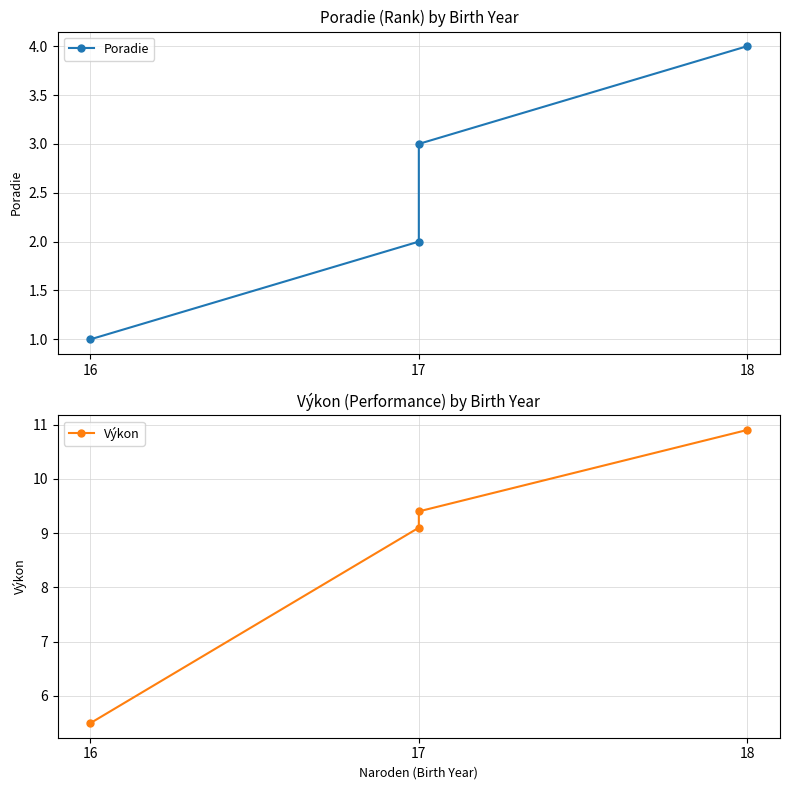

At which category is the sum across all series the highest?

18